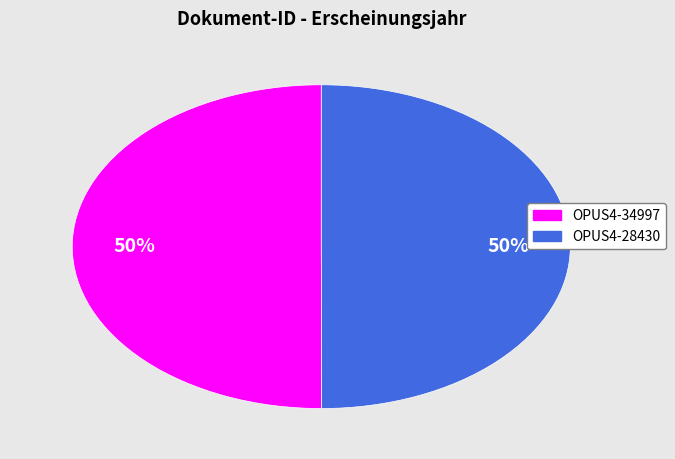

How many segments does this pie chart have?

2